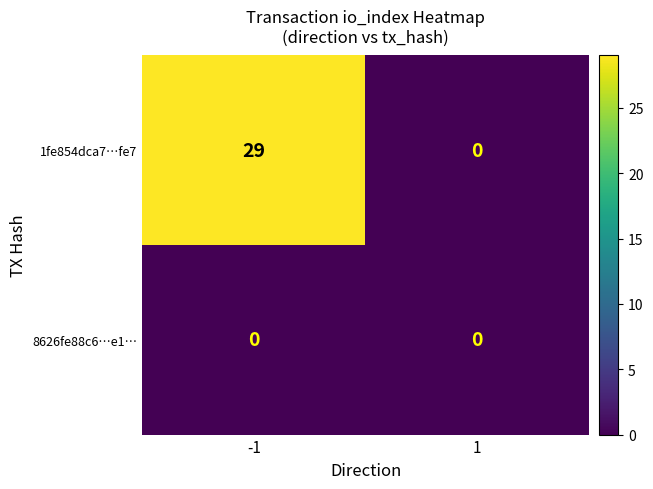

Rank the series by their average value, from highest to lowest.

1fe854dca7…fe7, 8626fe88c6…e1…